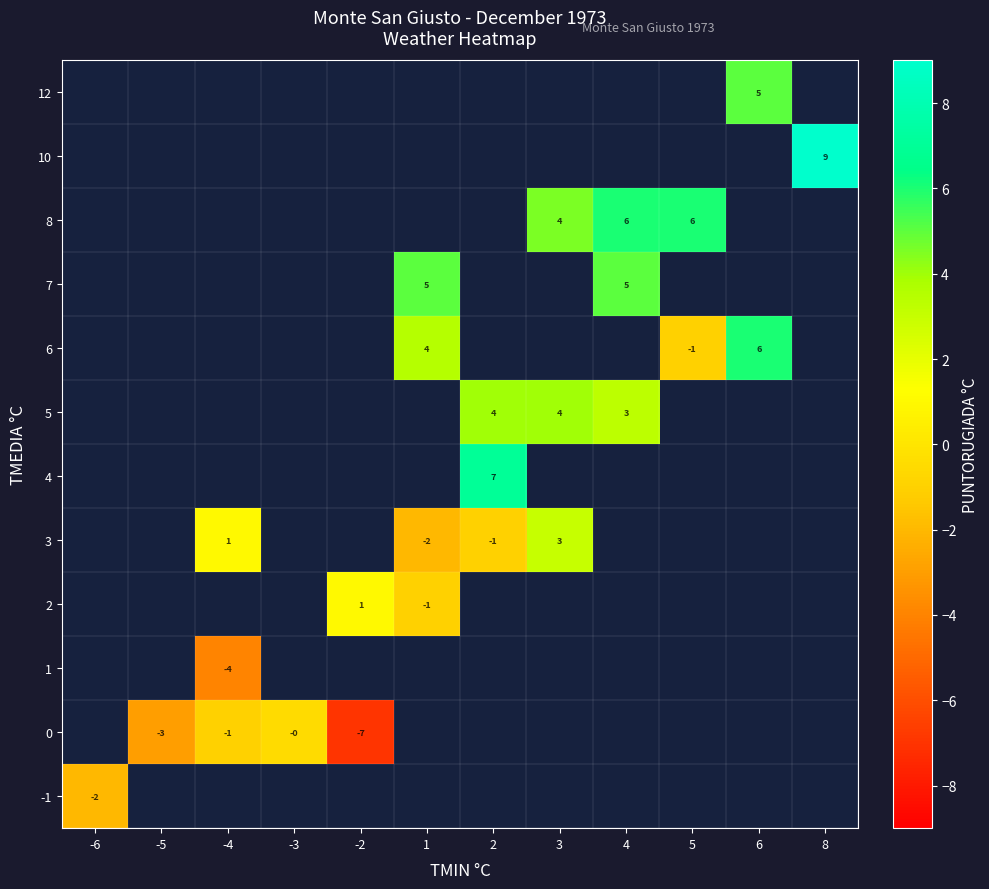

Is it true that 3 equals -1 at 2?

True